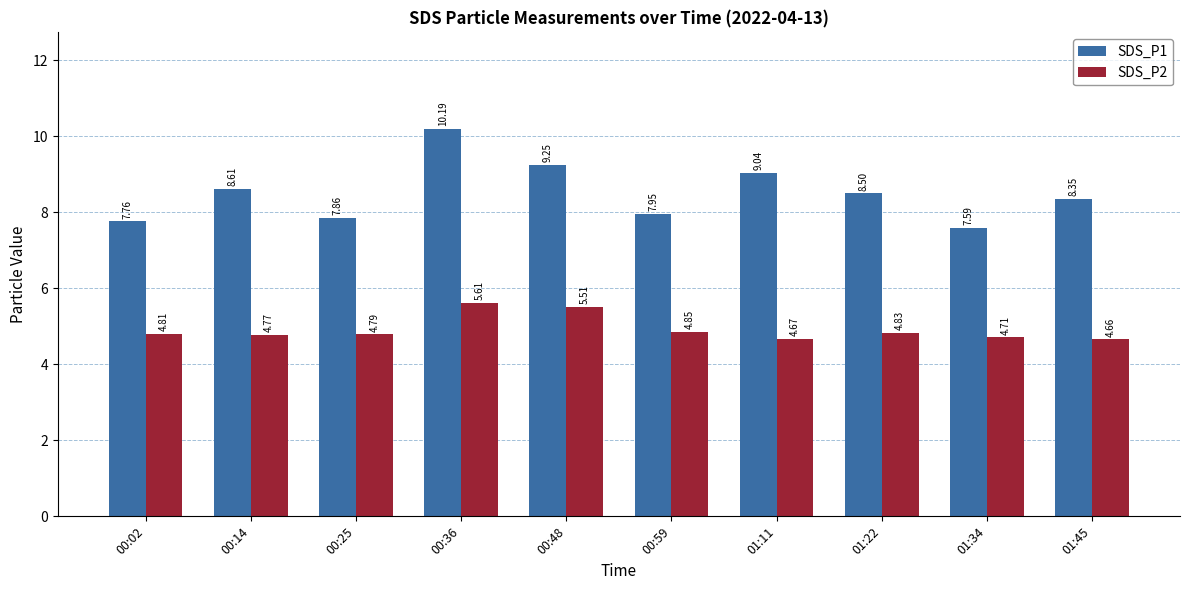

What are all the series names shown in the legend?

SDS_P1, SDS_P2